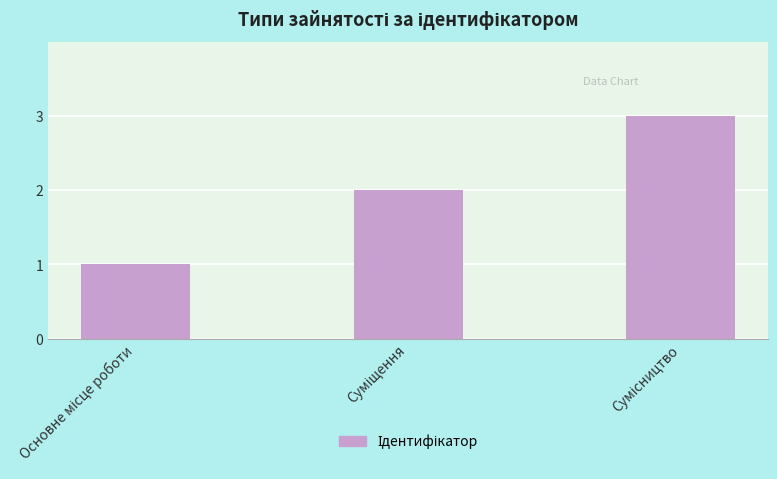

What is the difference between the maximum and second lowest values?

1